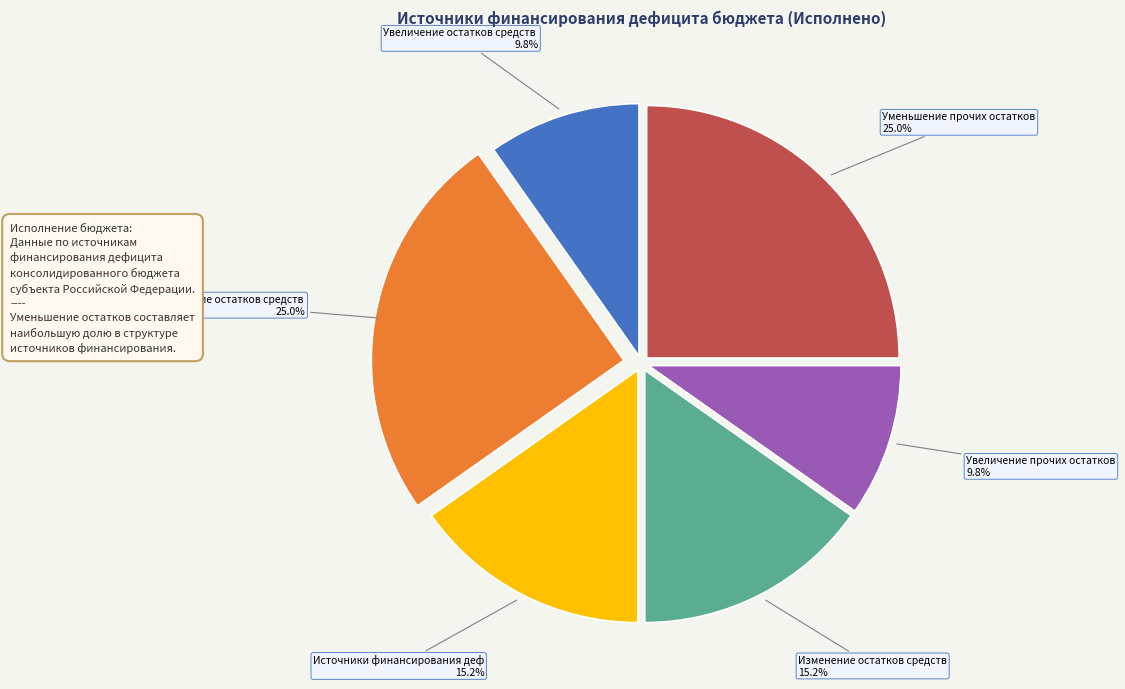

Does any single category account for the majority?

No